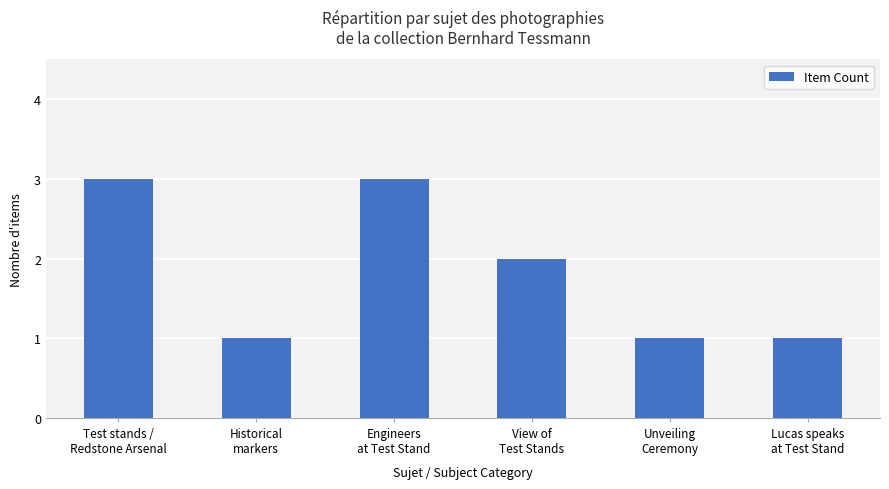

The value at Engineers
at Test Stand is 5. True or false?

False